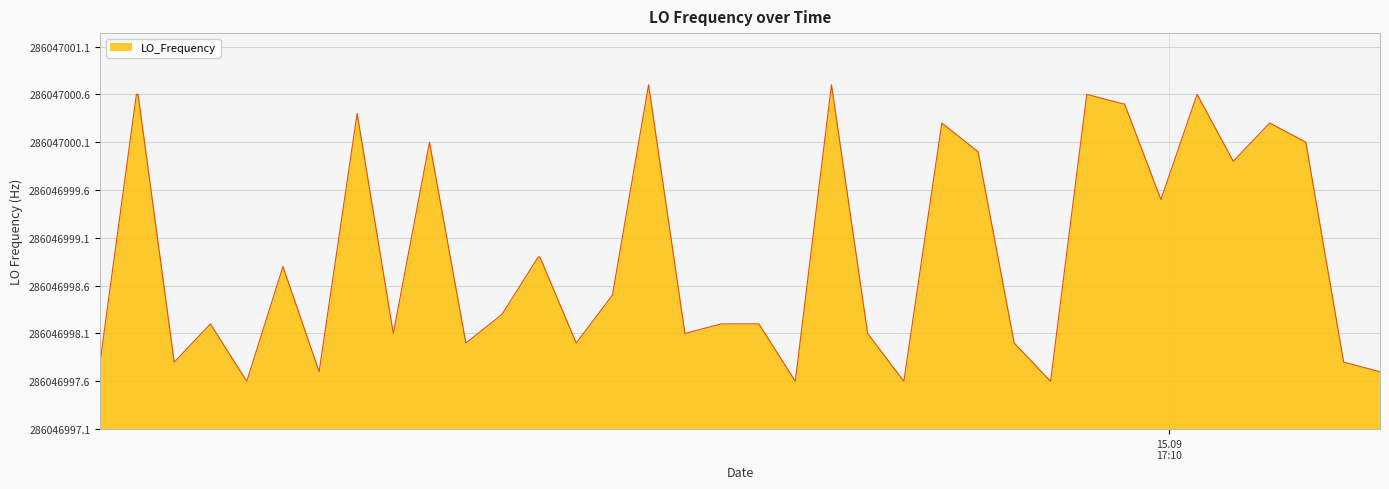

Does the chart have visible grid lines?

Yes